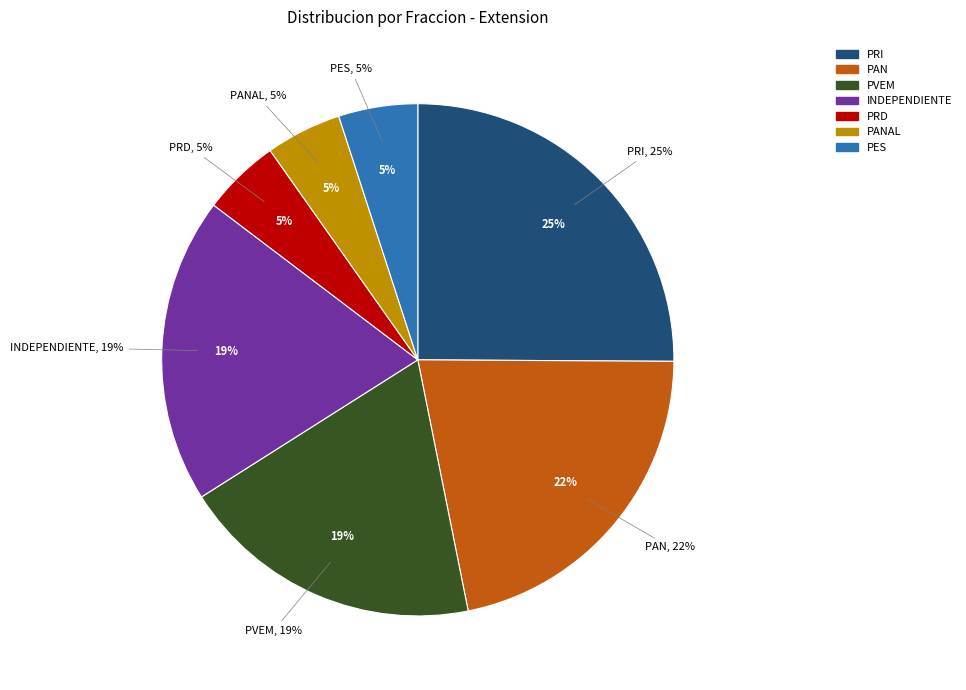

To the nearest percent, what percentage of the pie is PRI?

25%